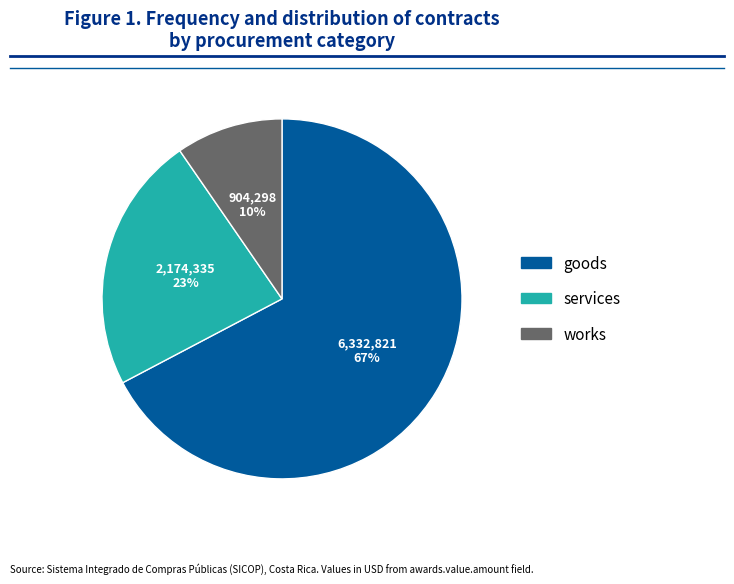

Does any single category account for the majority?

Yes